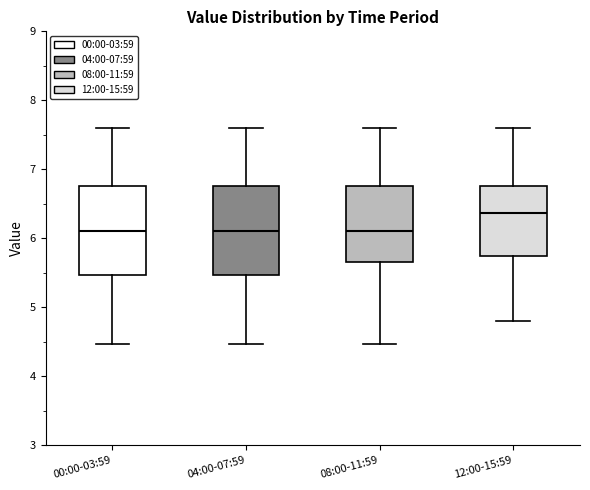

Where does the median line of the box for 00:00-03:59 sit on the y-axis? The values are not printed on the chart, so give them approximately, as read against the axis.

6.1